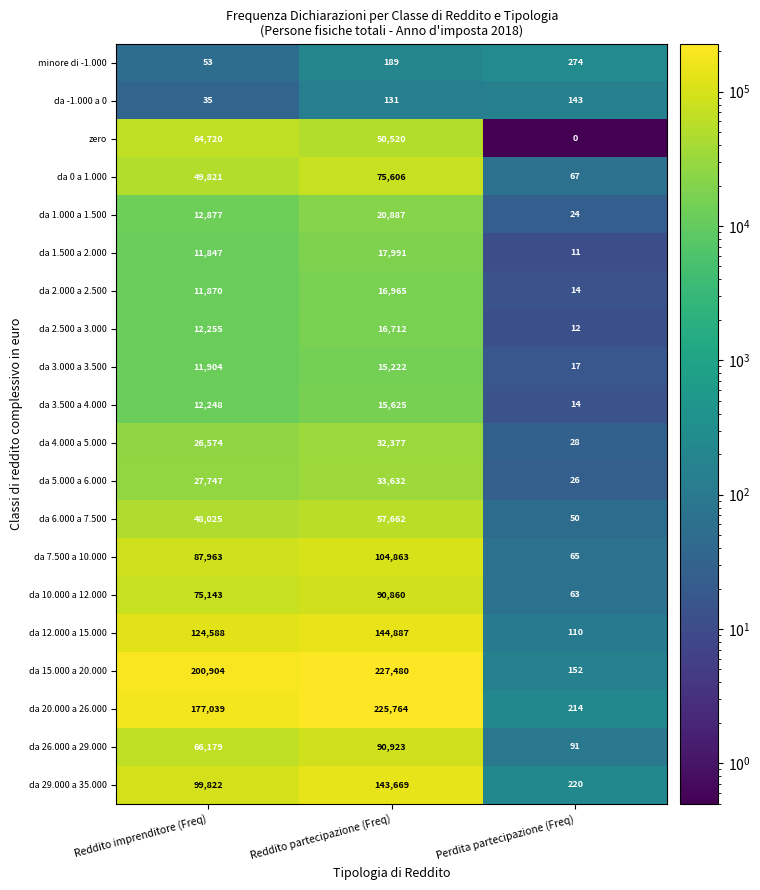

Is it true that da 2.000 a 2.500 equals 17355 at Reddito imprenditore (Freq)?

False